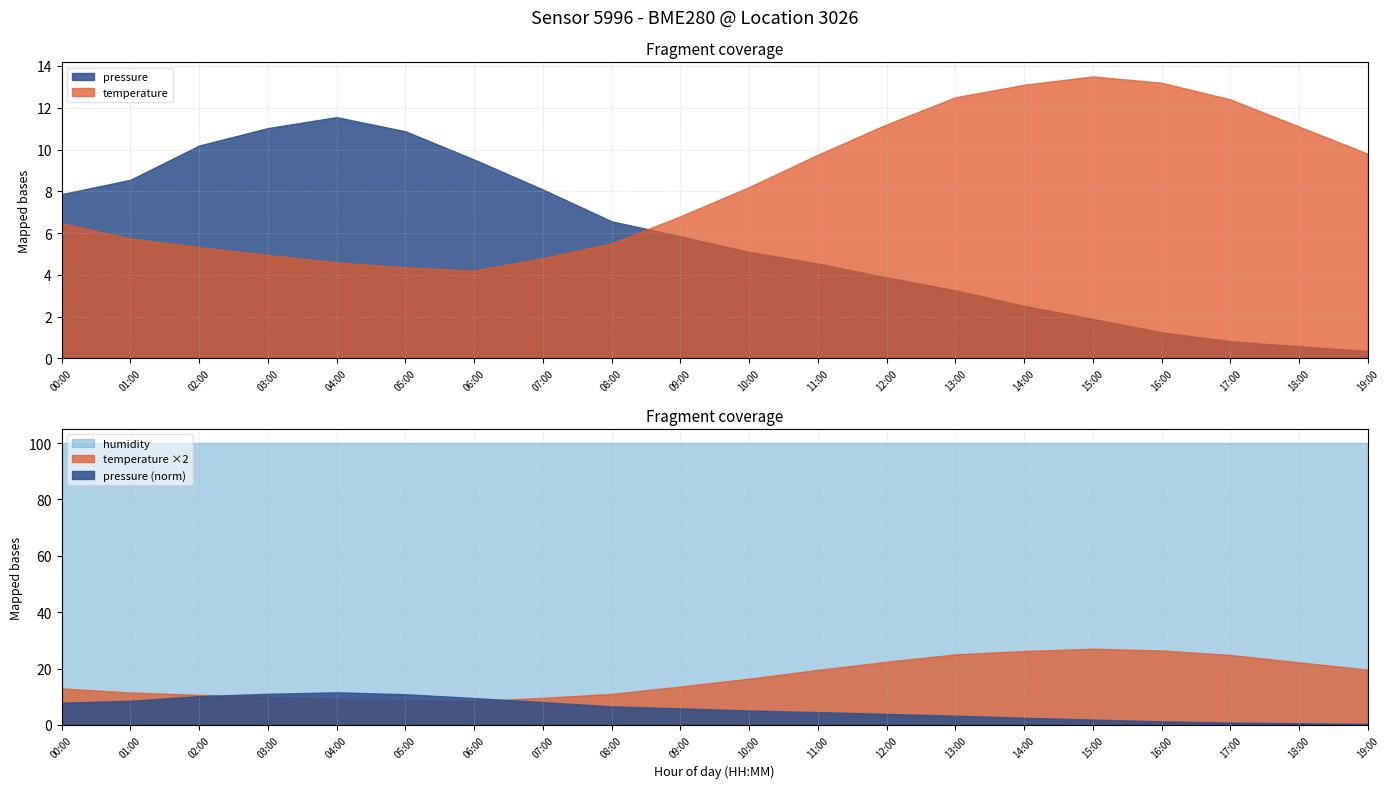

What is the difference between the maximum and minimum values in the temperature series?

9.3